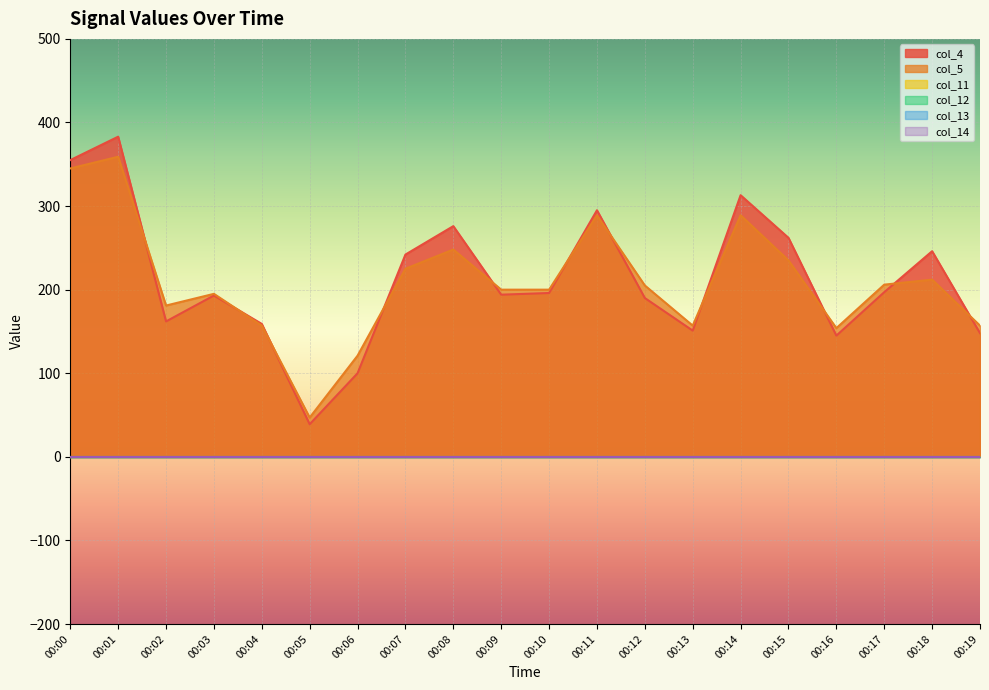

Rank the series at 00:17 from highest to lowest value.

col_5, col_4, col_11, col_12, col_13, col_14